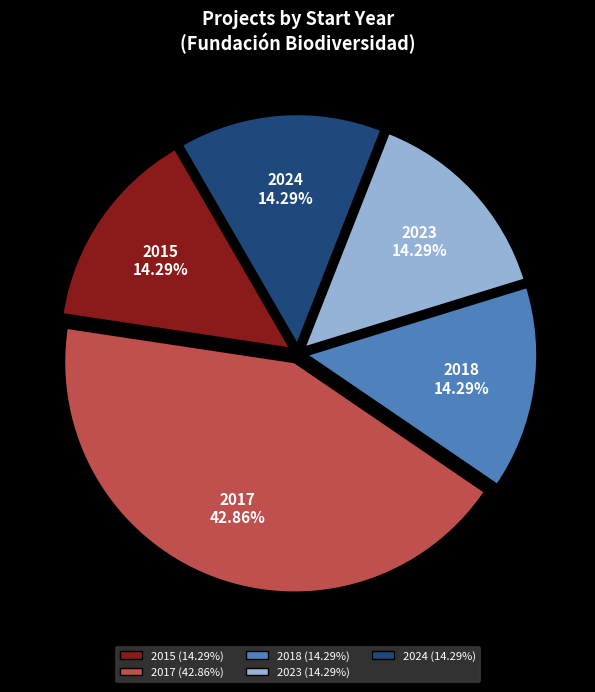

Is there a majority slice in this chart?

No